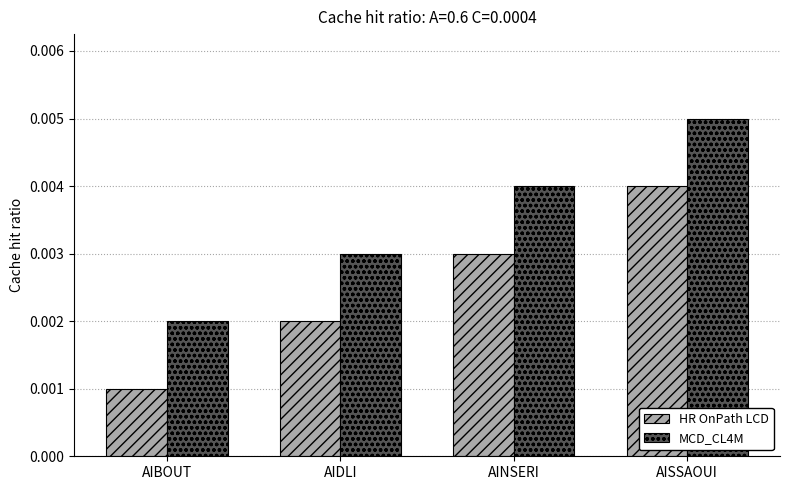

List the series in order of their peak value, lowest first.

HR OnPath LCD, MCD_CL4M